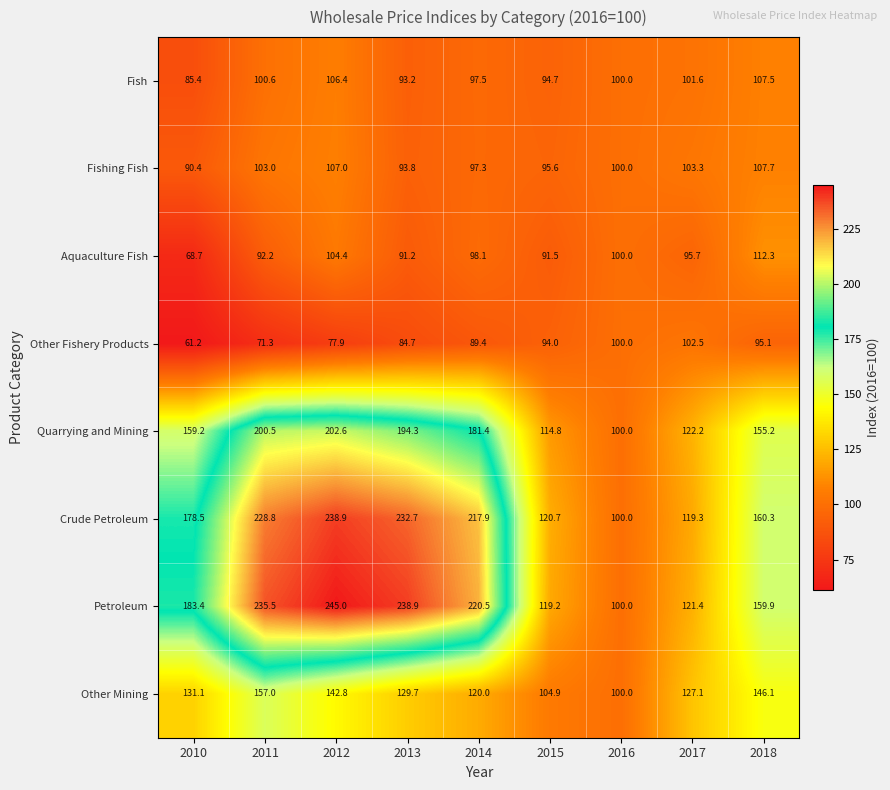

What is the smallest value displayed?

61.2